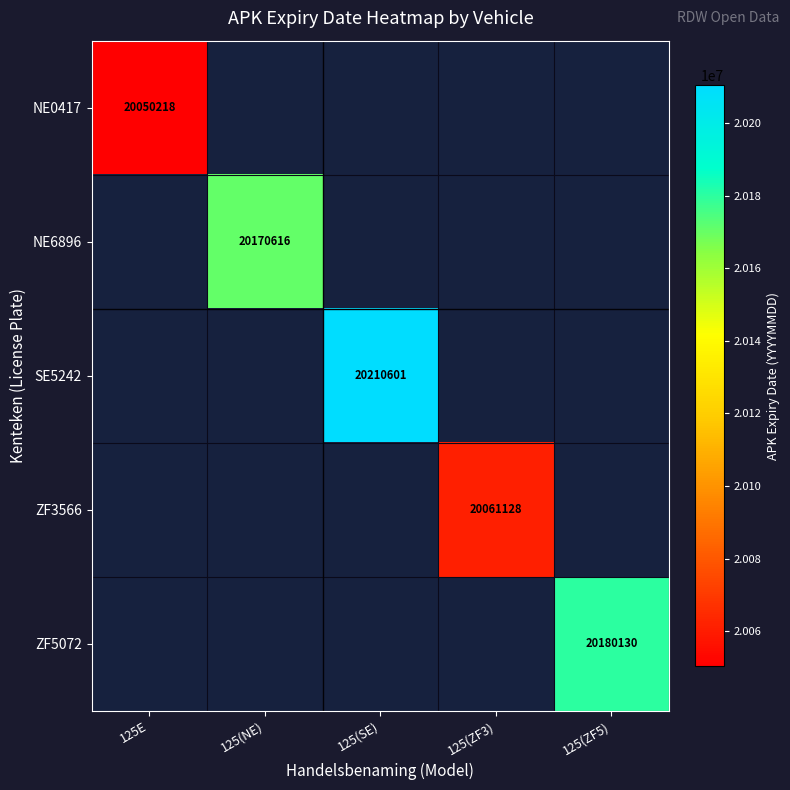

Is the value of NE6896 at 125(NE) greater than the value of SE5242 at 125(SE)?

No